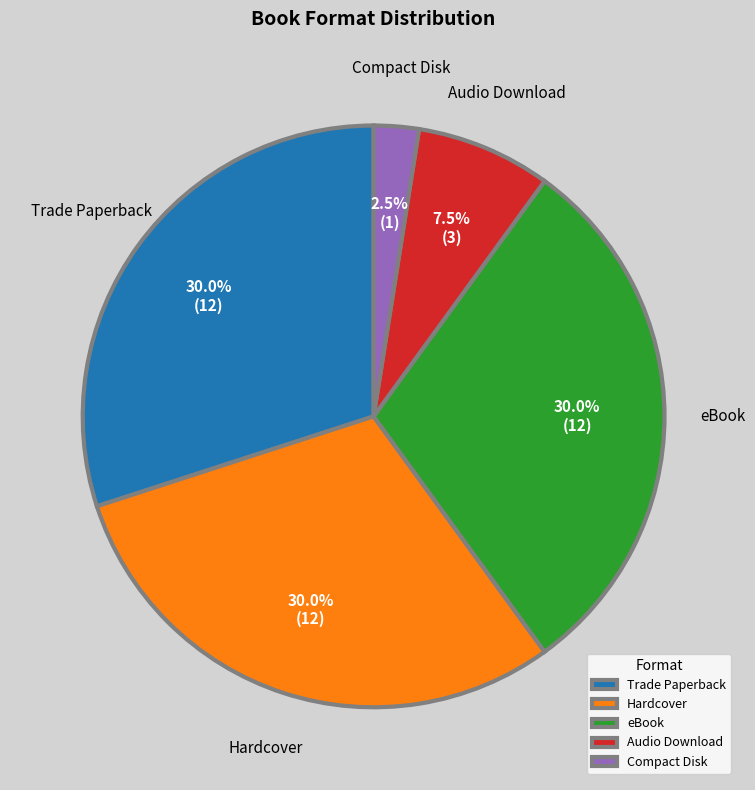

Between Audio Download and eBook, which is larger?

eBook